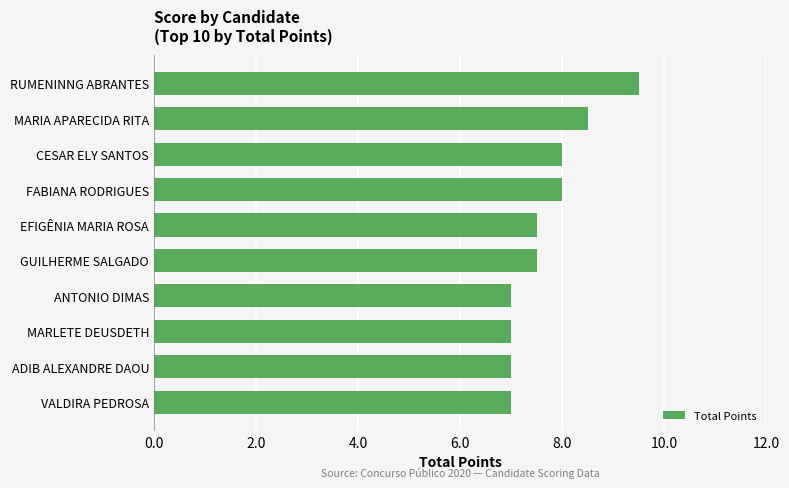

The chart shows a value of 7.5 at EFIGÊNIA MARIA ROSA. True or false?

True